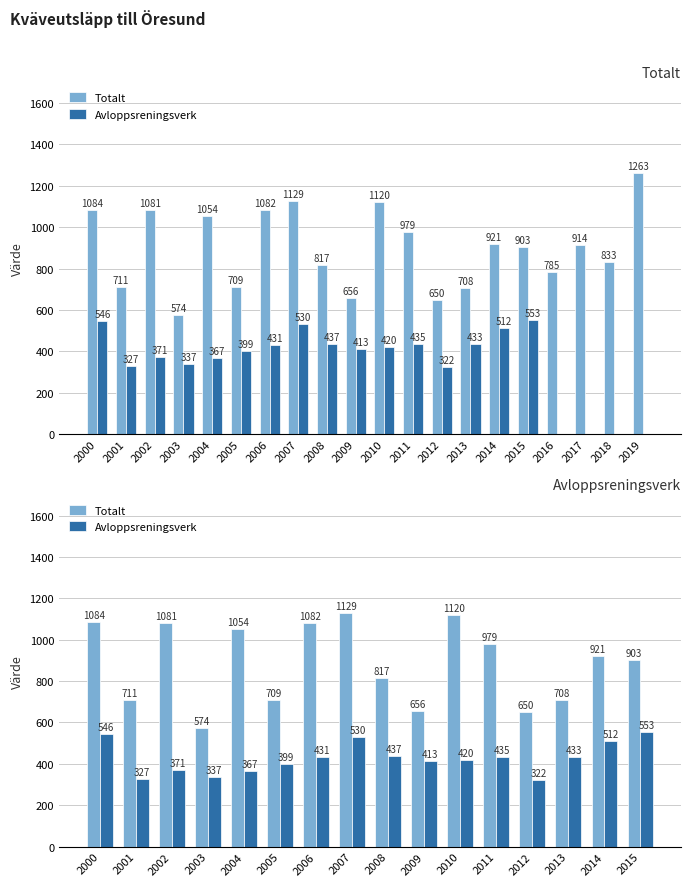

What is the lowest value of the Avloppsreningsverk series?

322.0